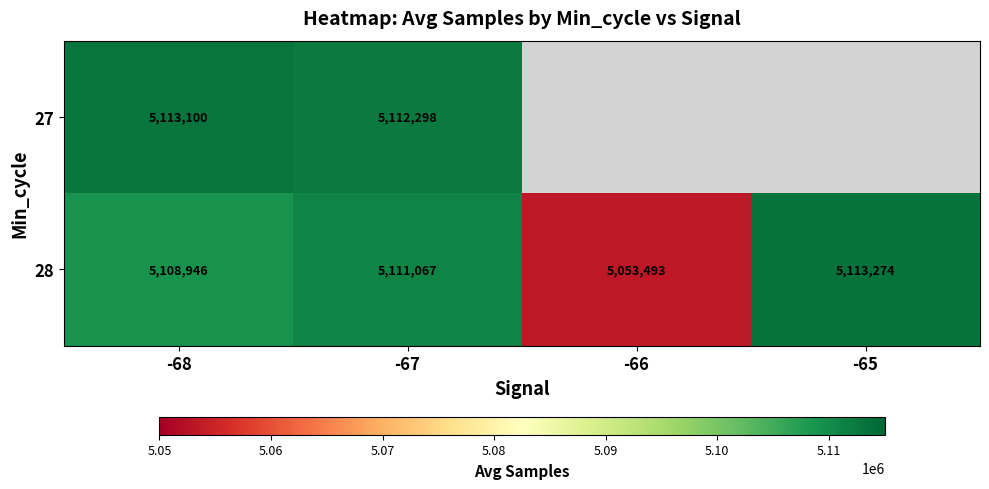

What is the total value across all series at -68?

10222046.1